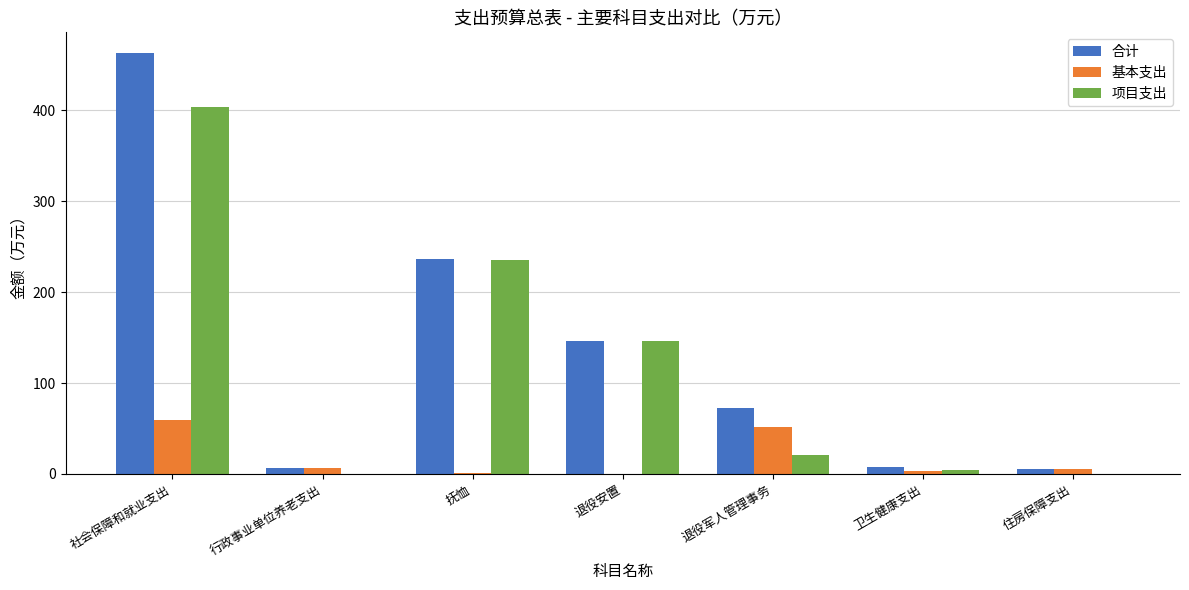

How many categories are shown in the chart?

7